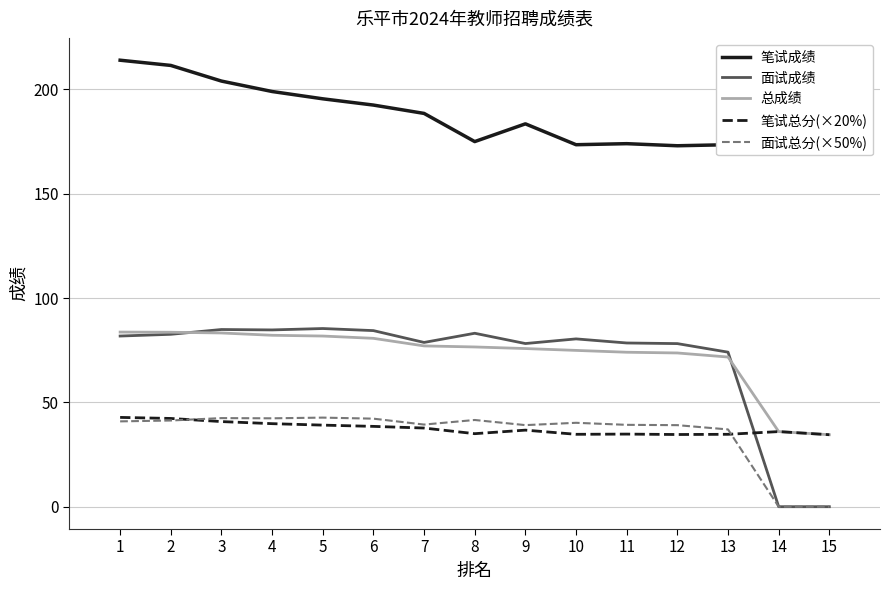

What is the value of the 总成绩 point at the 7th from the left?

77.1